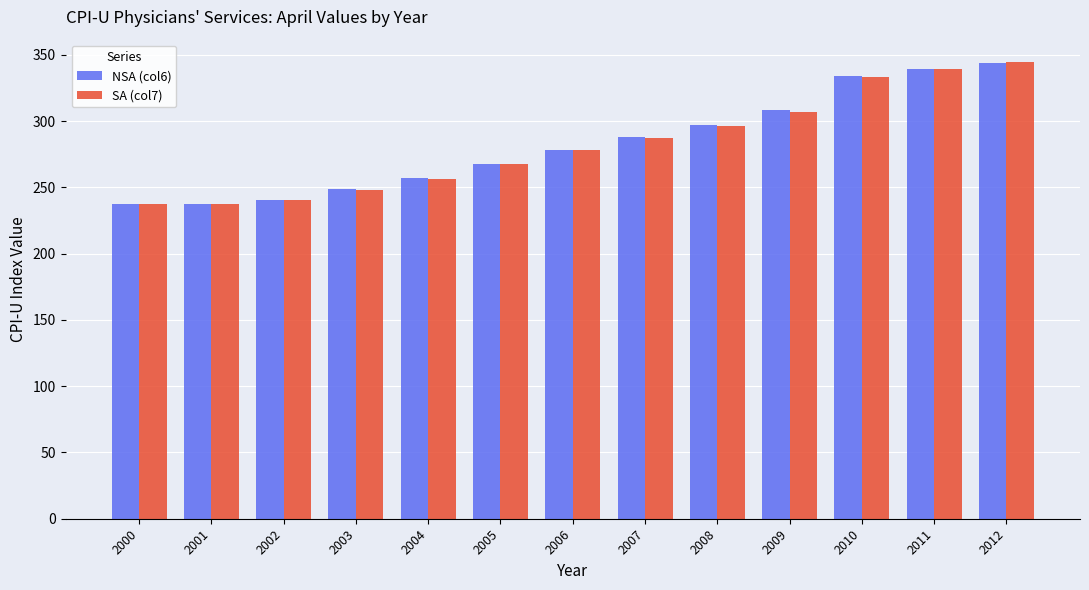

What is the difference between the maximum and minimum values in the SA (col7) series?

106.7